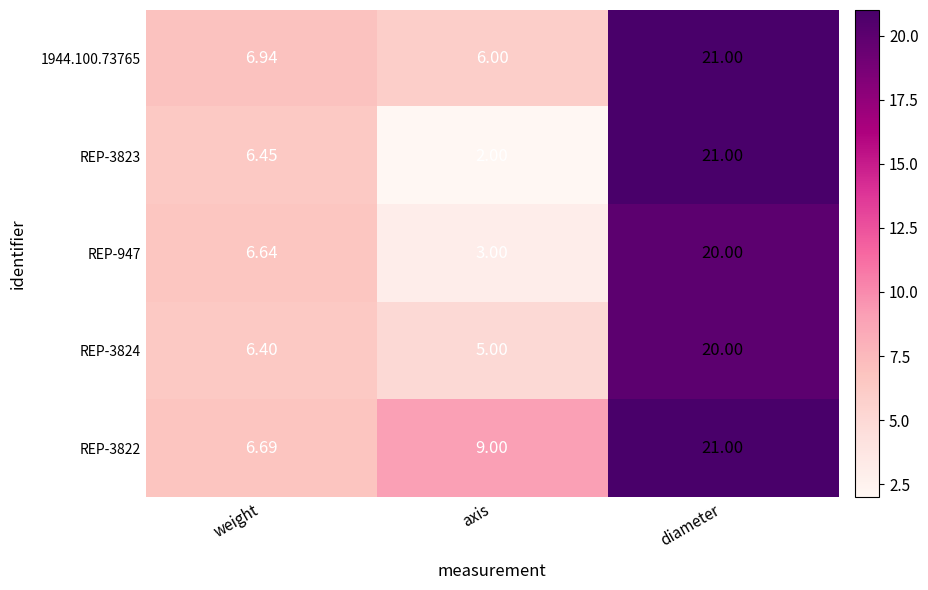

Count the number of categories in the chart.

3